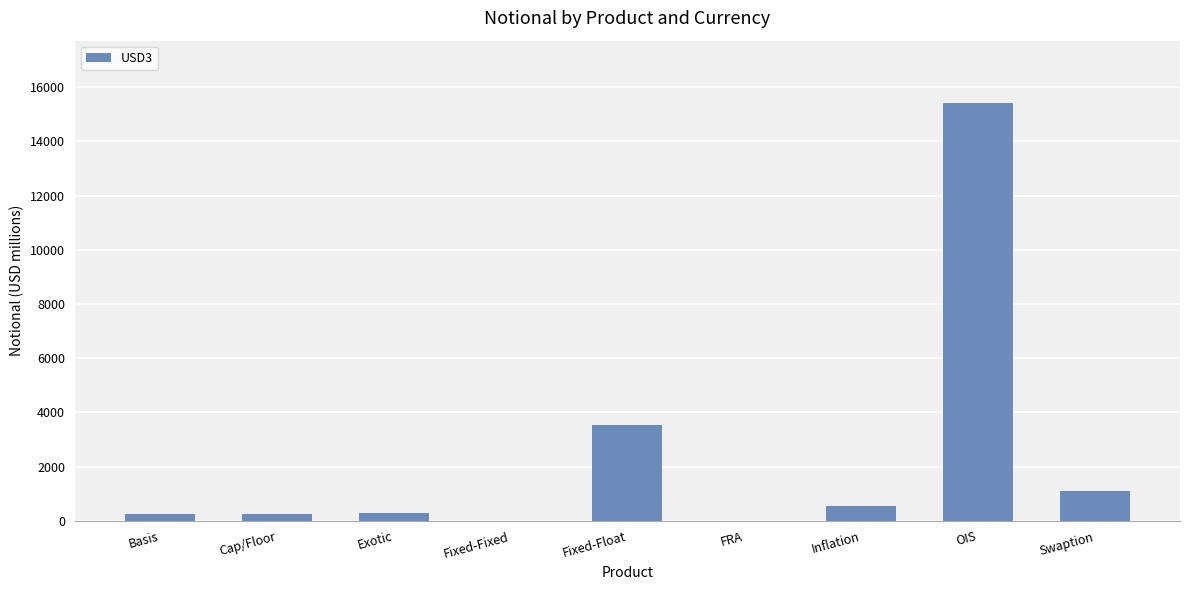

Between Basis and Swaption, which is larger?

Swaption